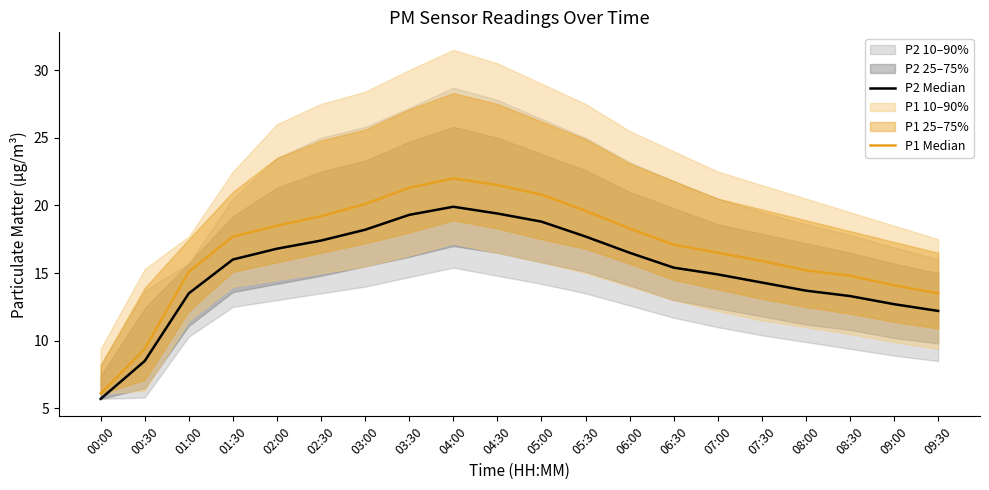

How many data points in P2 Median are less than 16?

10